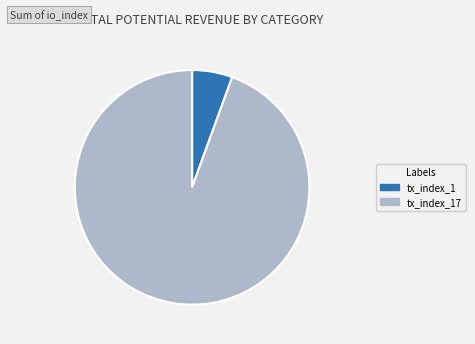

Which category has the smallest portion of the pie?

tx_index_1